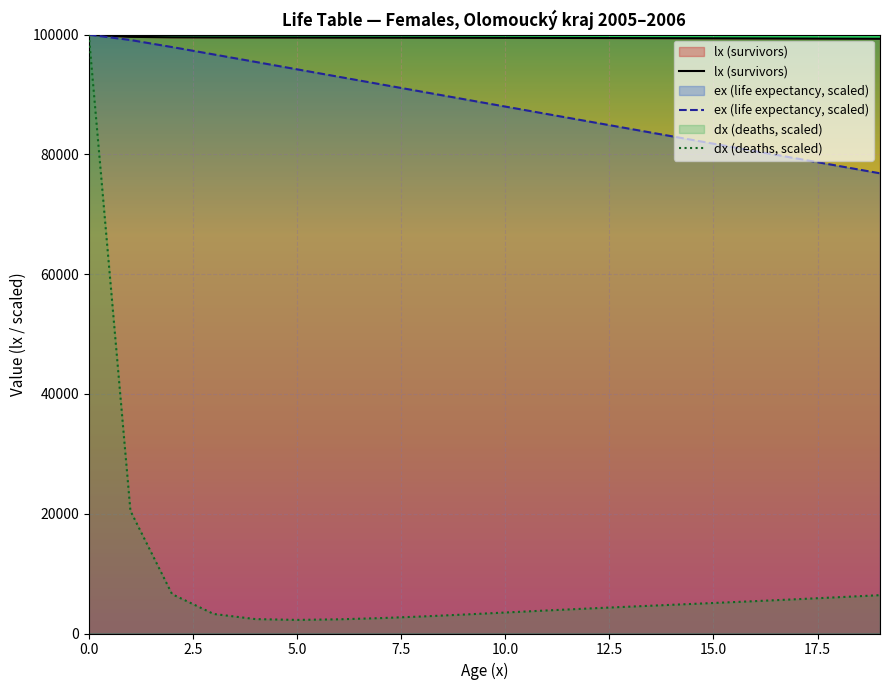

The value of ex at 12 is 85513.2. True or false?

True